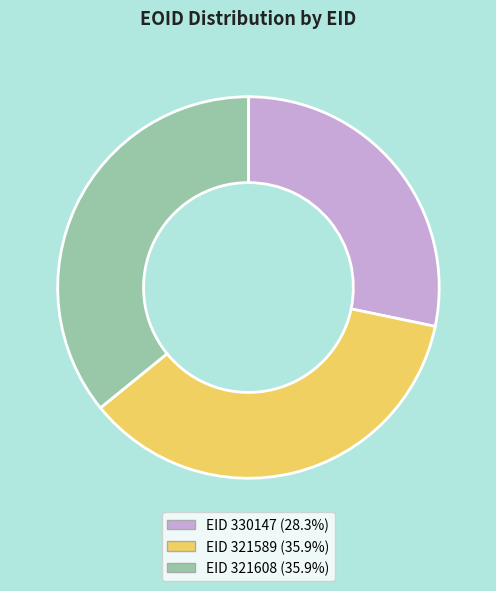

Count the number of slices in the pie.

3